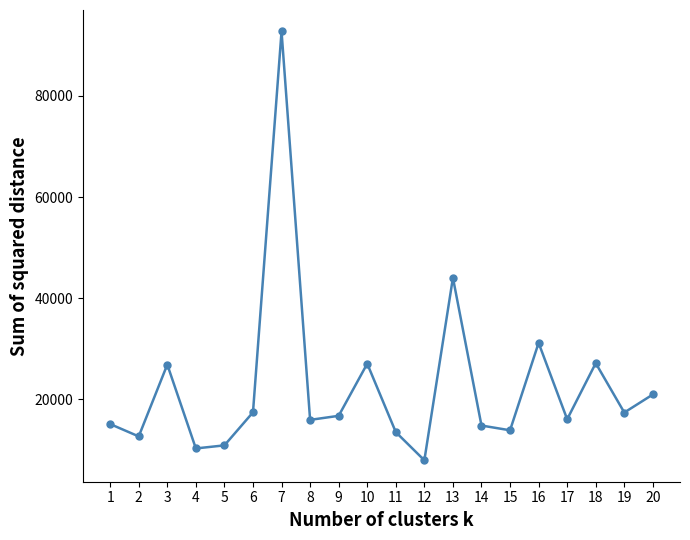

What is the approximate value at 18?

27160